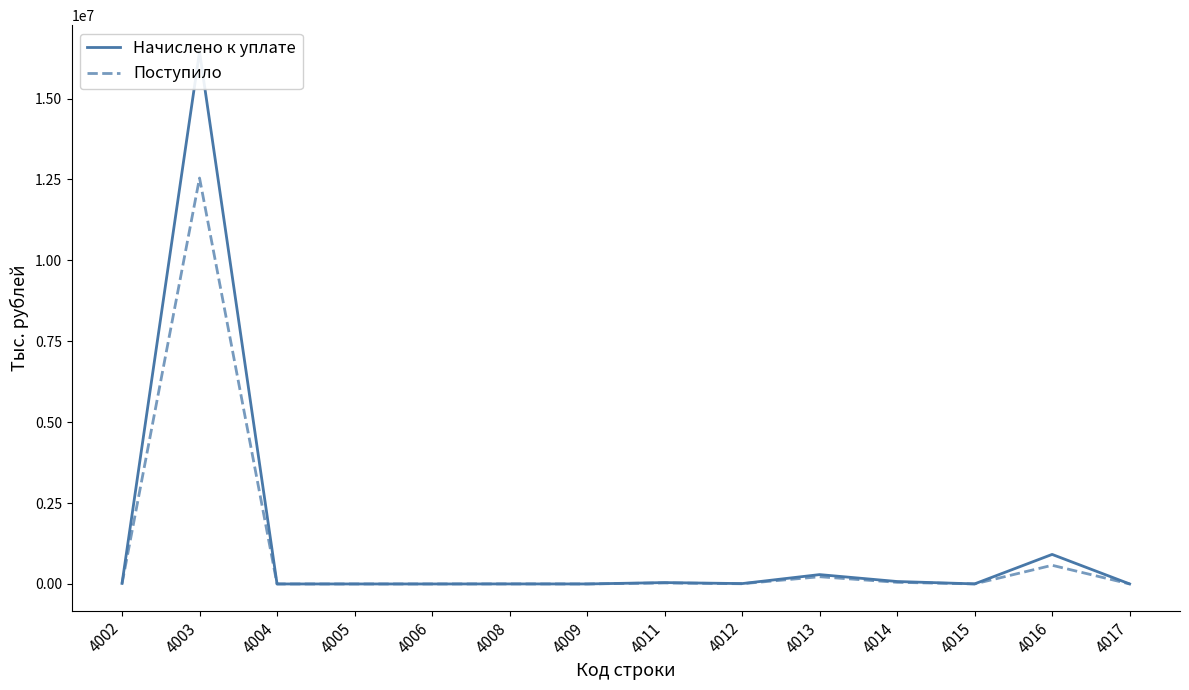

What is the total value across all series at 4015?

3807